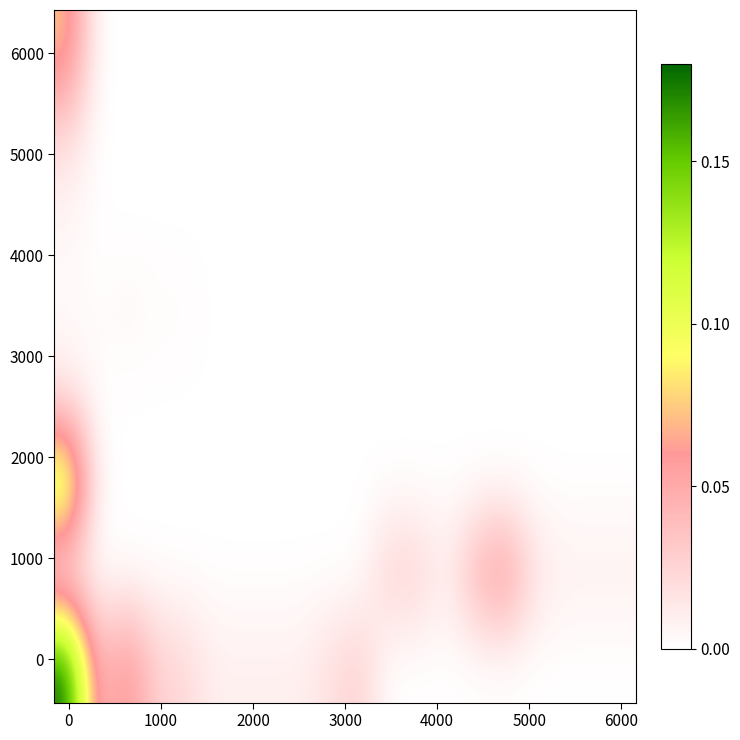

How many series are shown in this chart?

8